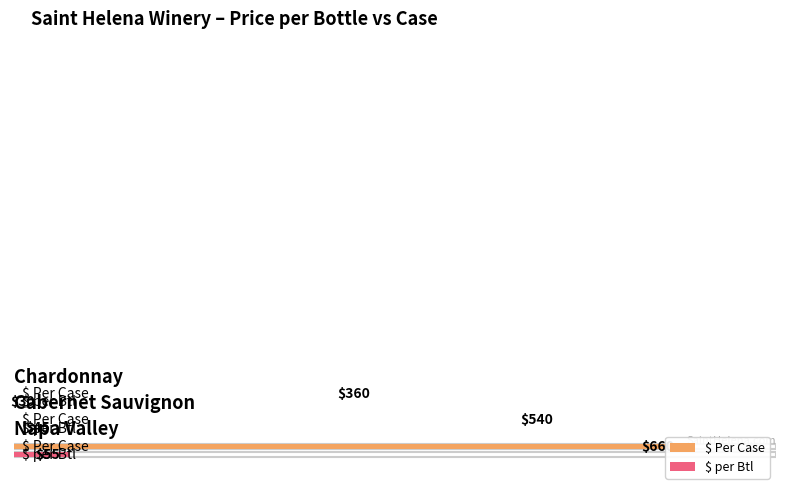

Read the $ Per Case value at Chardonnay, to the nearest 10.

360